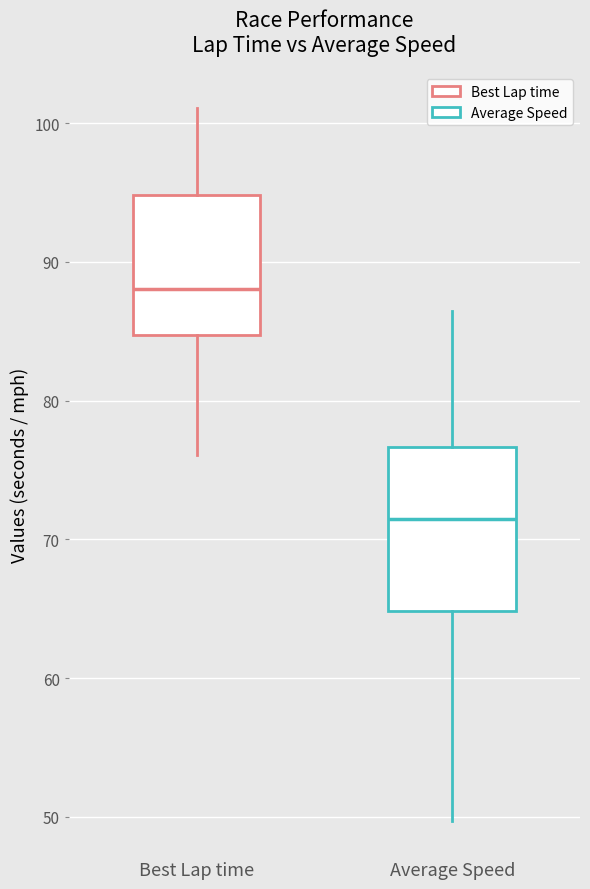

Reading left to right, read every box against the y-axis: the position of its median line, the range the box covers, and the ends of its whiskers. The values are not printed on the chart, so give them approximately, as read against the axis.

Best Lap time: median 88, box 85 to 95, whiskers 76 to 101
Average Speed: median 71, box 65 to 77, whiskers 50 to 86